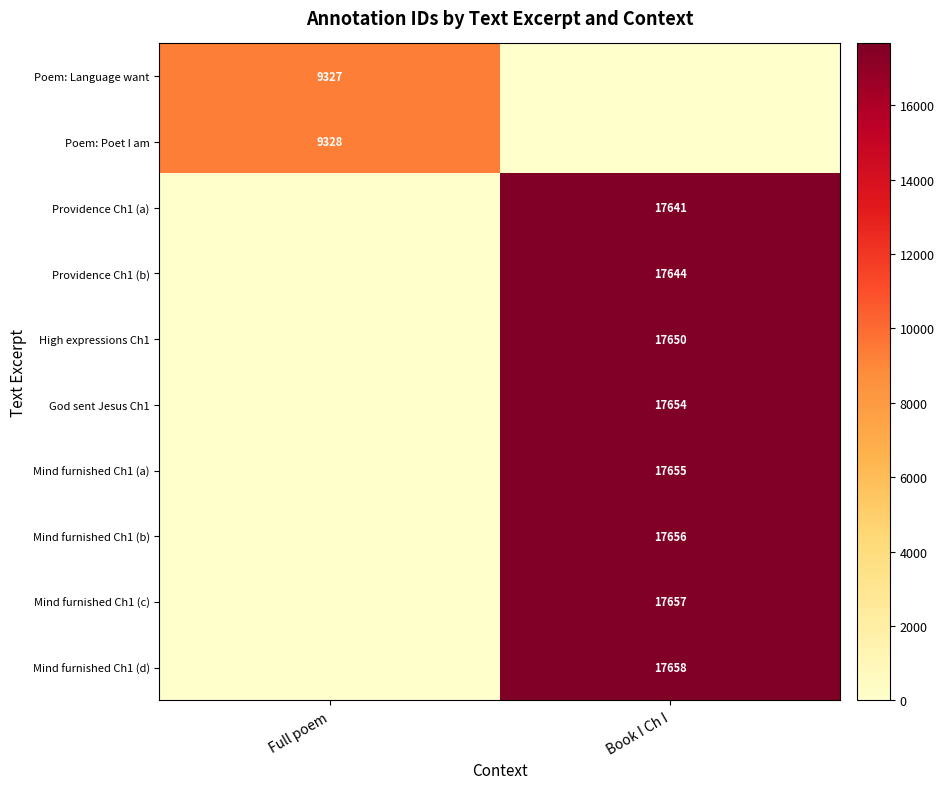

True or false: Poem: Language want has a value of 2807 at Full poem.

False